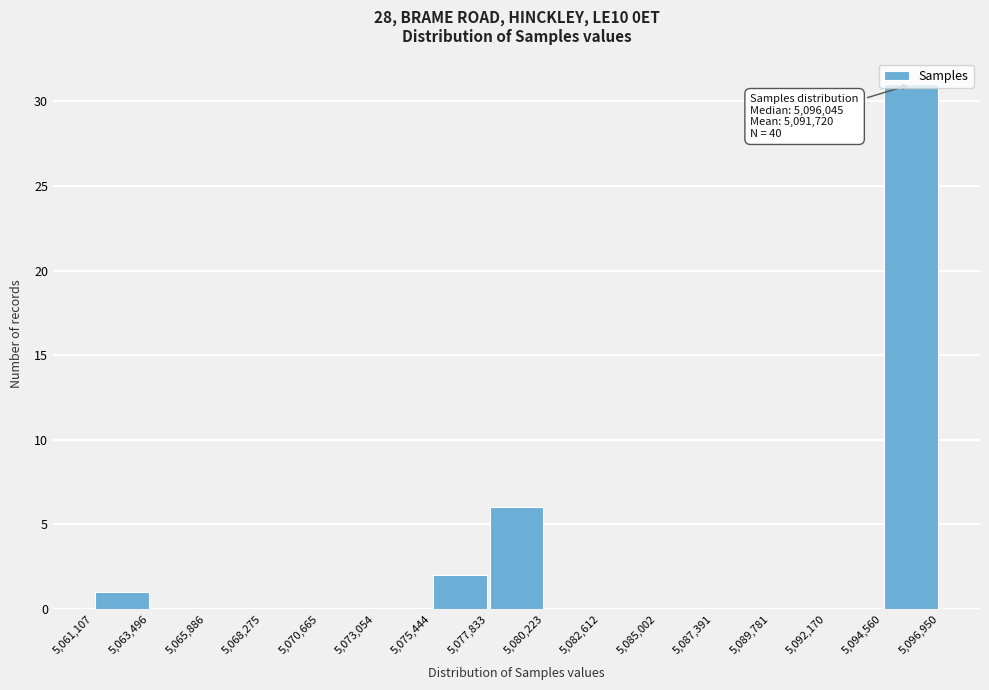

Over which range of the x-axis is the bar tallest?

5,094,560 to 5,096,950